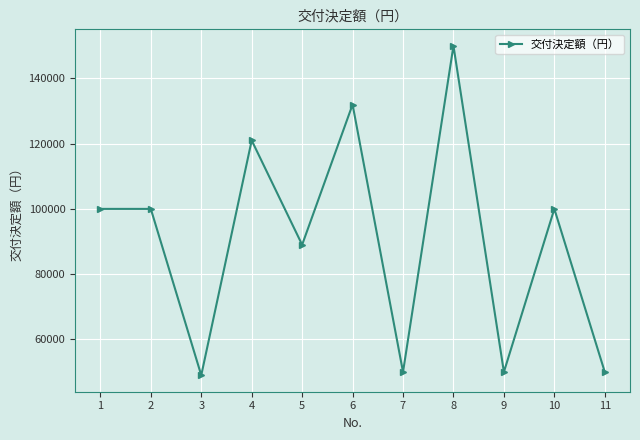

What is the difference between the second highest and minimum values?

83000